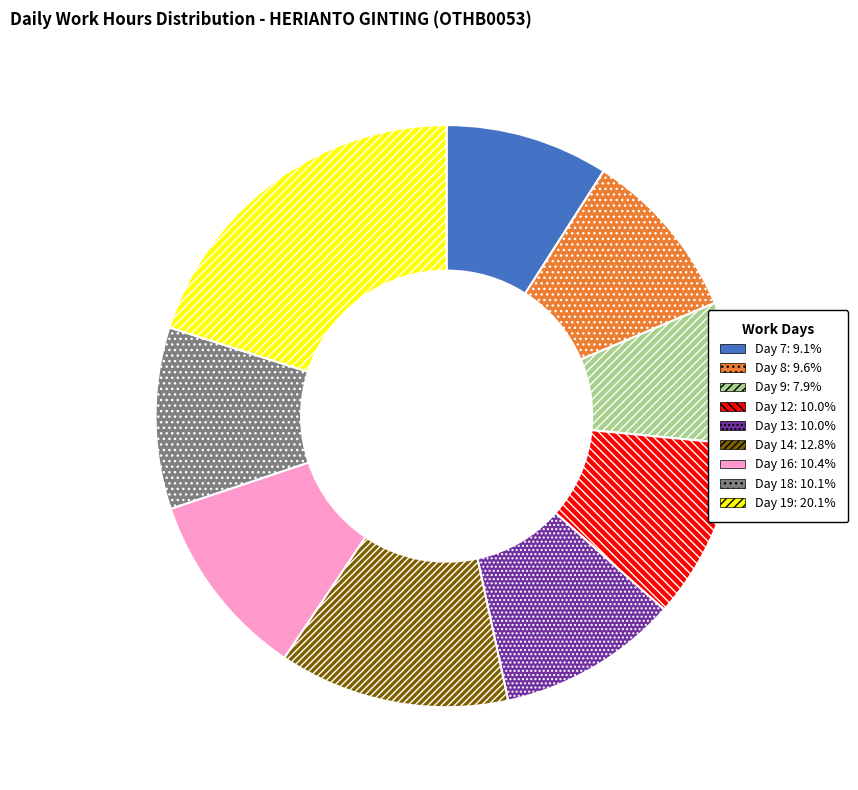

How many segments does this pie chart have?

9